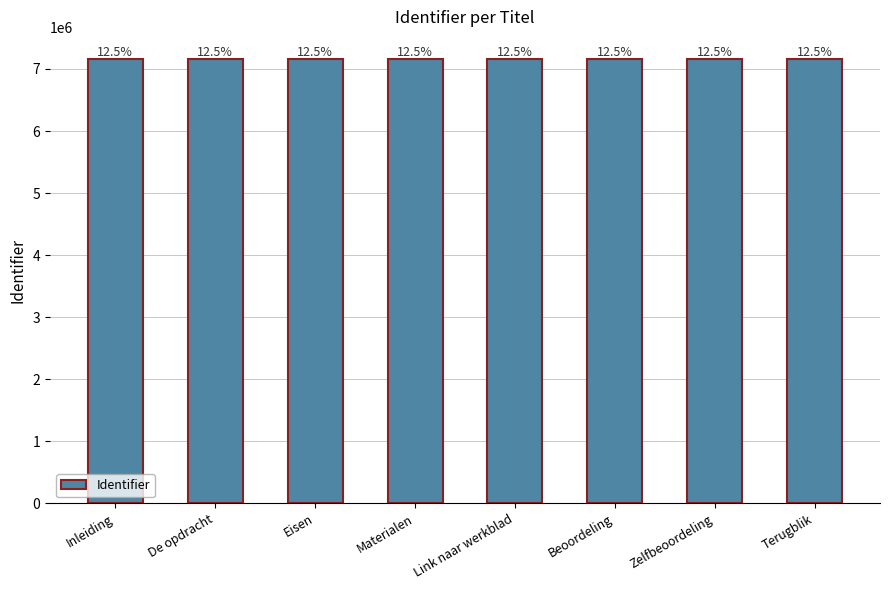

List the labels in order of value, smallest first.

Inleiding, De opdracht, Eisen, Materialen, Link naar werkblad, Beoordeling, Terugblik, Zelfbeoordeling